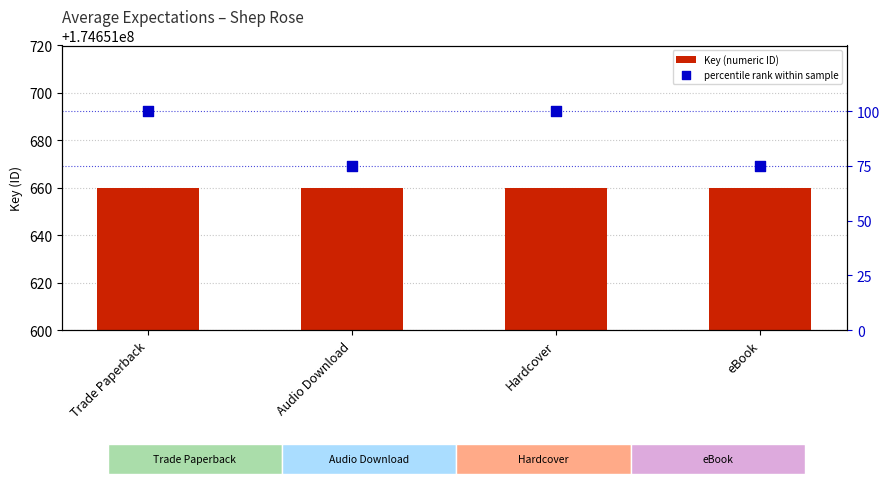

Which series contains the lowest Y value?

percentile rank within sample